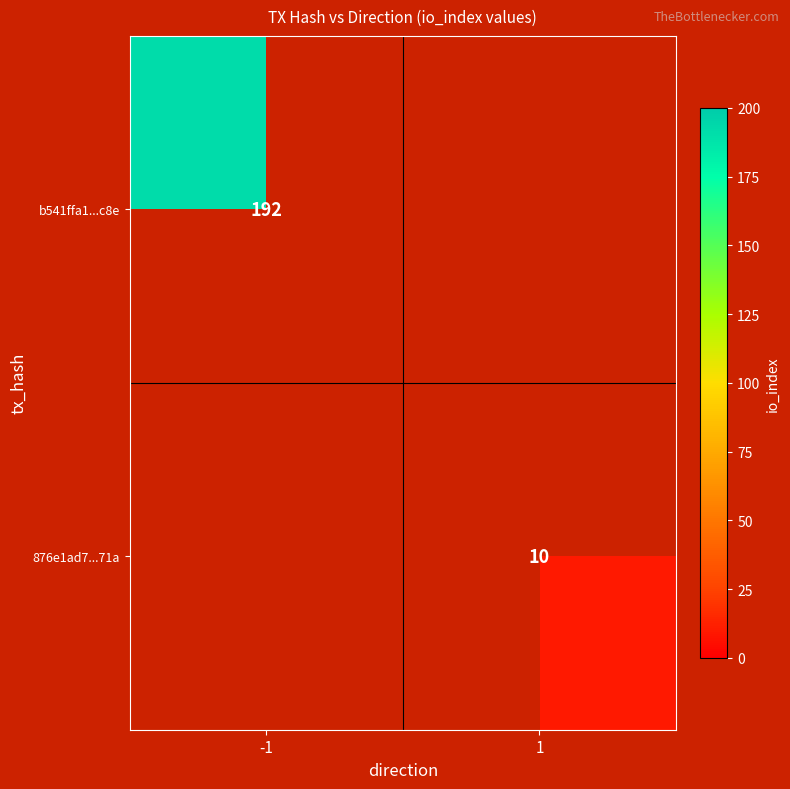

Is the value of 876e1ad7...71a at 1 greater than the value of b541ffa1...c8e at -1?

No